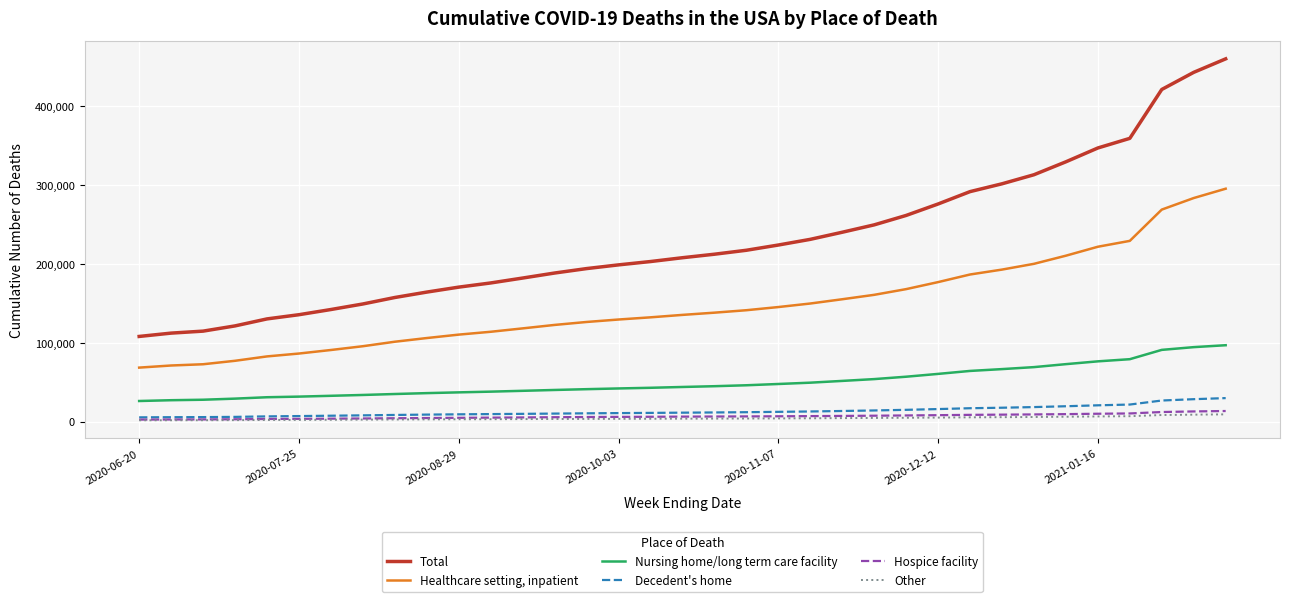

What is the highest value of the Hospice facility series?

13385